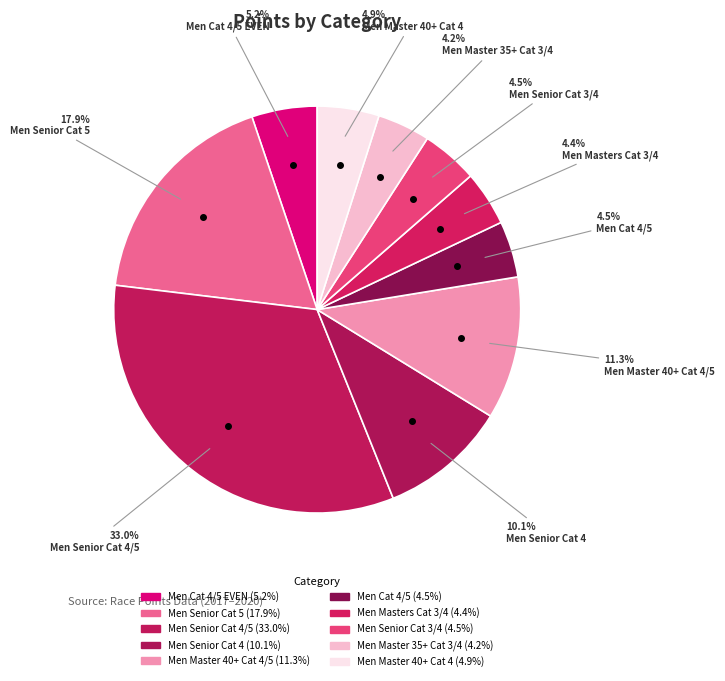

Which slice is the largest?

Men Senior Cat 4/5